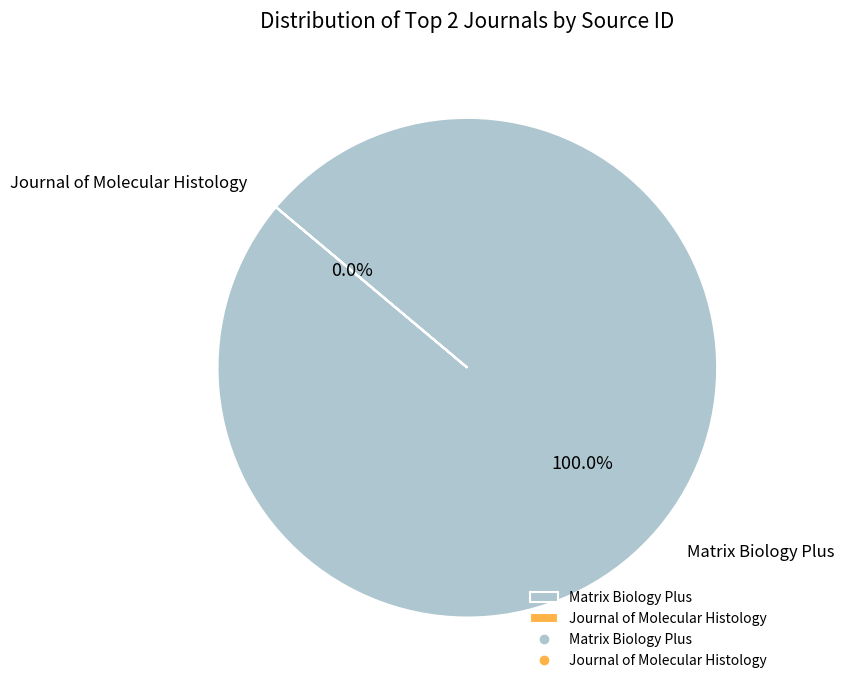

Is the sum of Journal of Molecular Histology and Matrix Biology Plus greater than half?

Yes